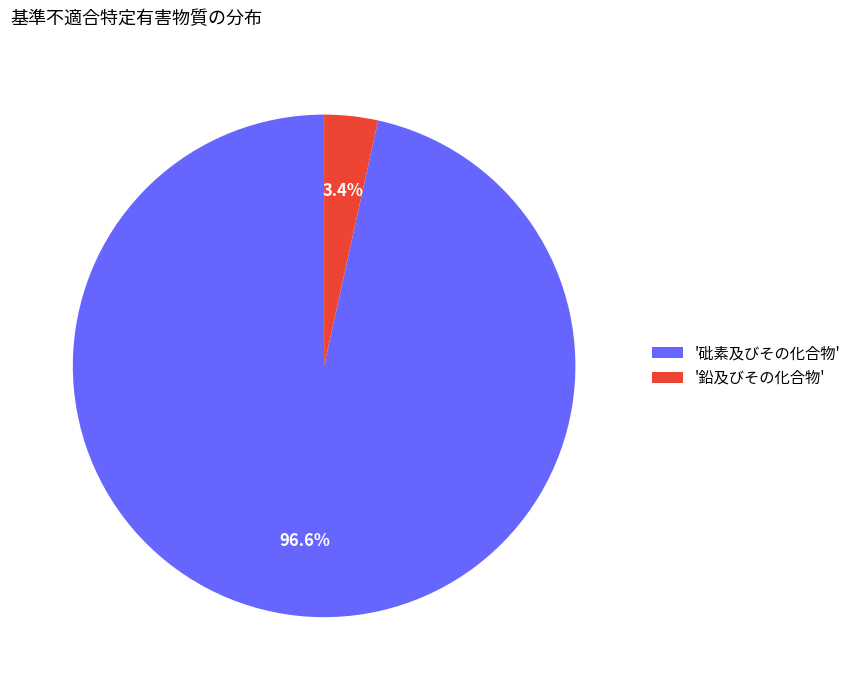

Which slice is the smallest?

'鉛及びその化合物'